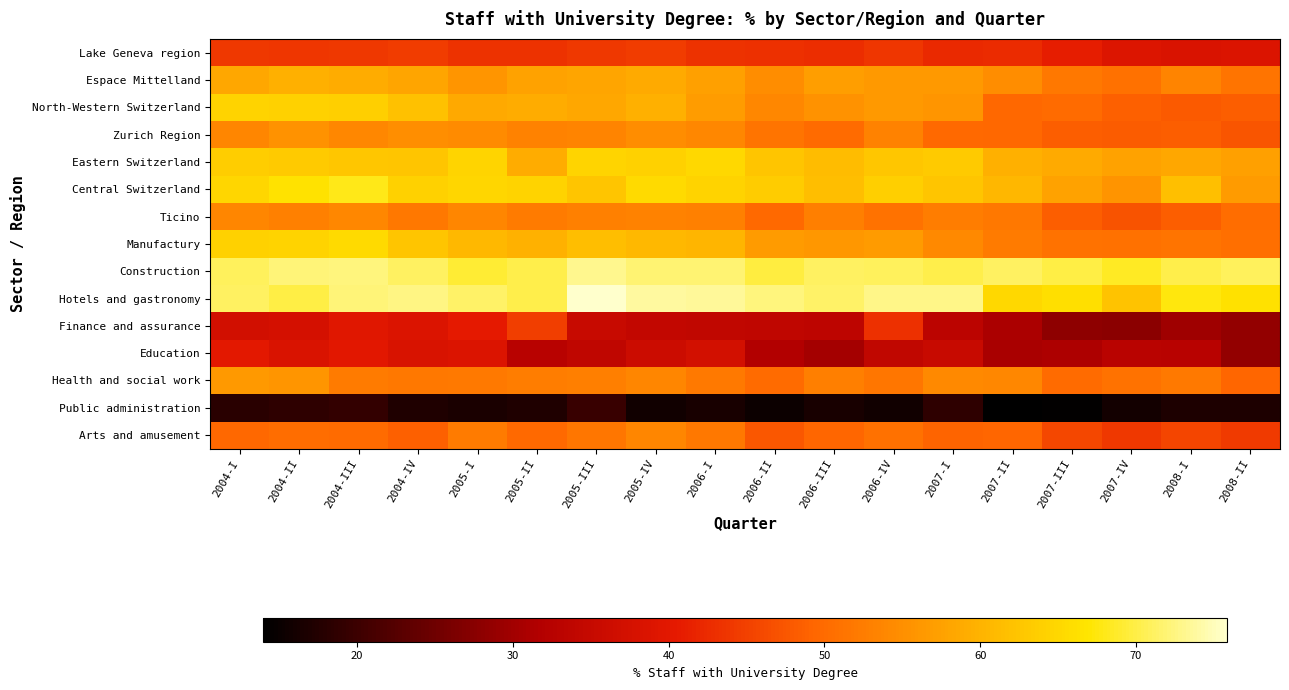

Rank the series by their maximum value, from lowest to highest.

Public administration, Education, Lake Geneva region, Finance and assurance, Arts and amusement, Ticino, Zurich Region, Health and social work, Espace Mittelland, North-Western Switzerland, Eastern Switzerland, Manufactury, Central Switzerland, Construction, Hotels and gastronomy